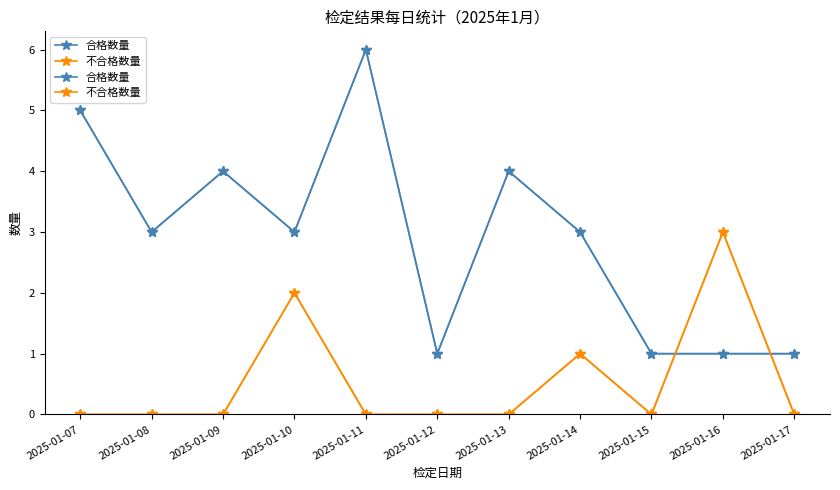

What is the sum of the 合格数量 values at 2025-01-13 and 2025-01-09?

8